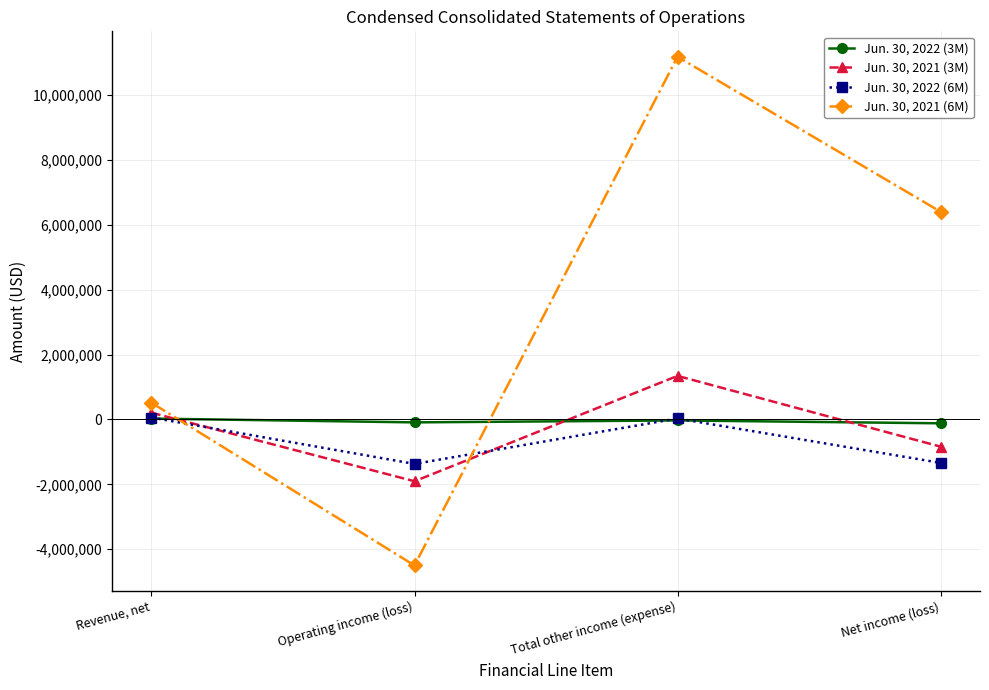

The Jun. 30, 2021 (3M) series shows -836172 at Net income (loss). True or false?

True